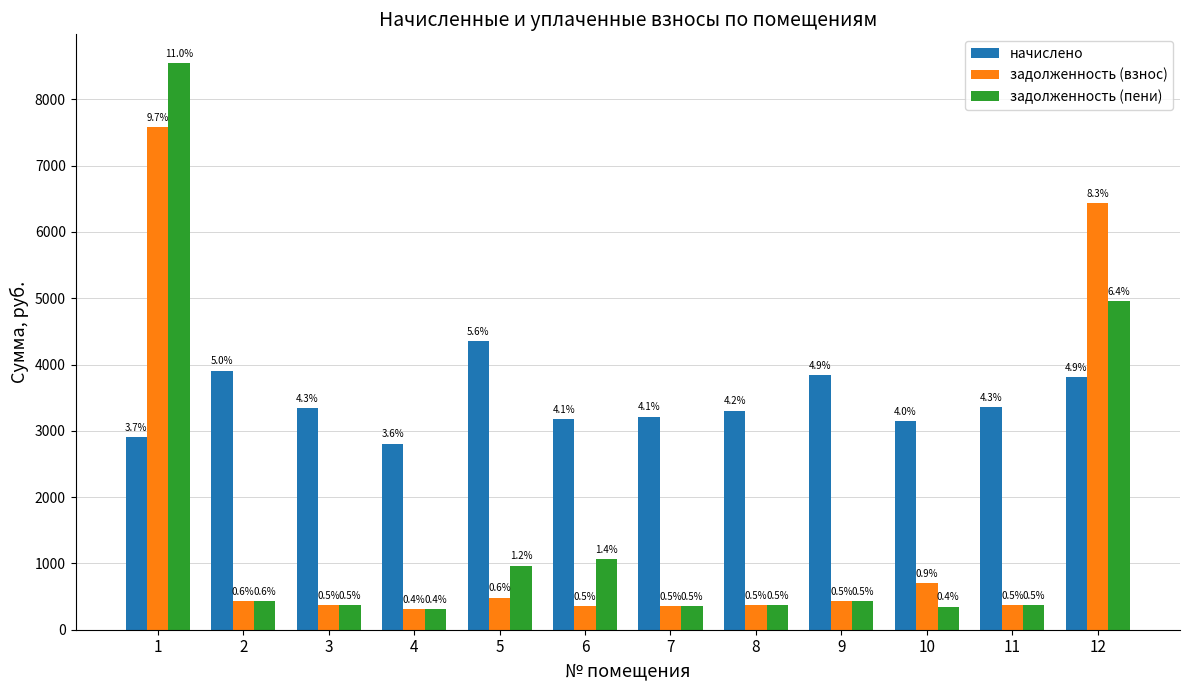

What is the sum of the задолженность (взнос) values at 5 and 2?

917.9